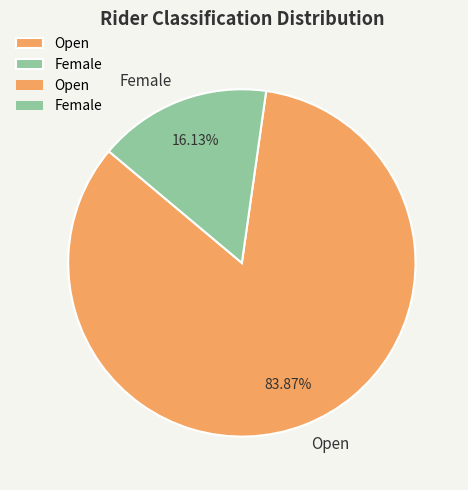

To the nearest percent, what is the difference between the Female and Open slice percentages?

68%